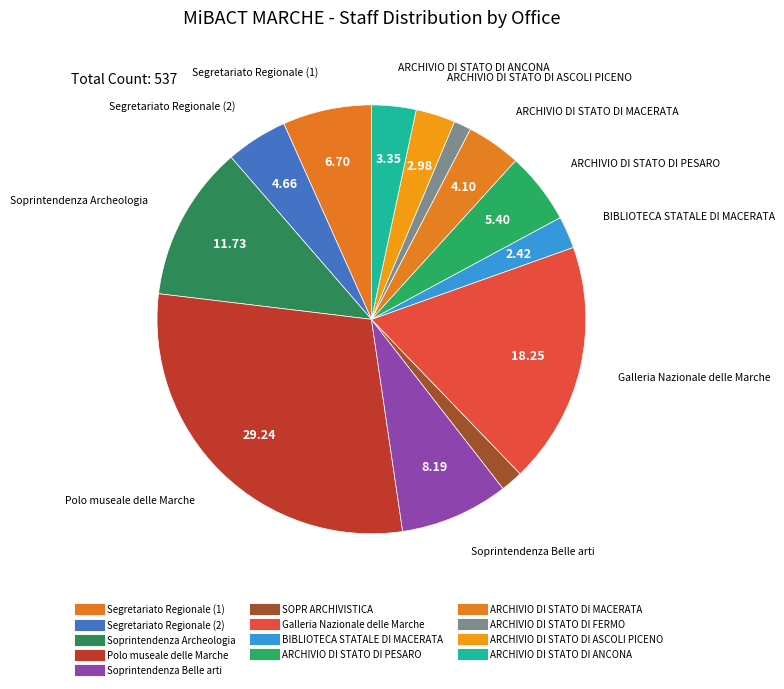

Which category has the biggest portion of the pie?

Polo museale delle Marche